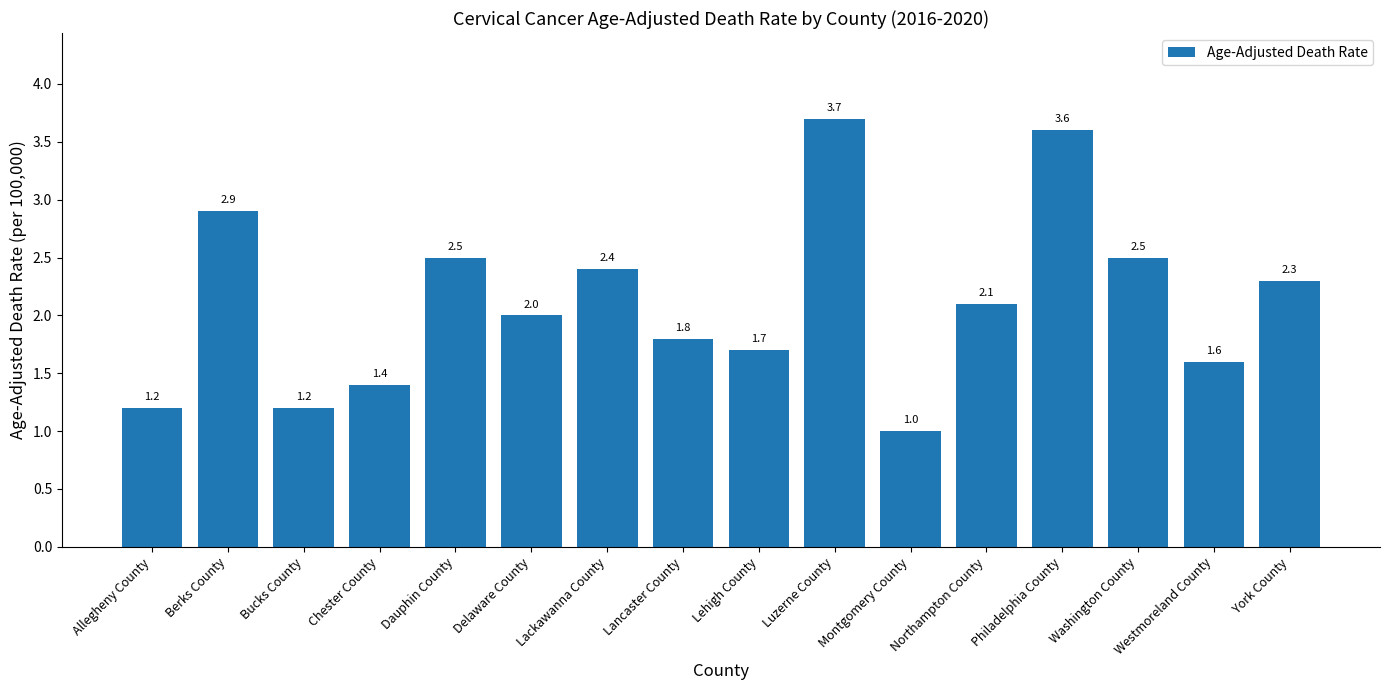

Which label corresponds to the smallest value in the chart?

Montgomery County